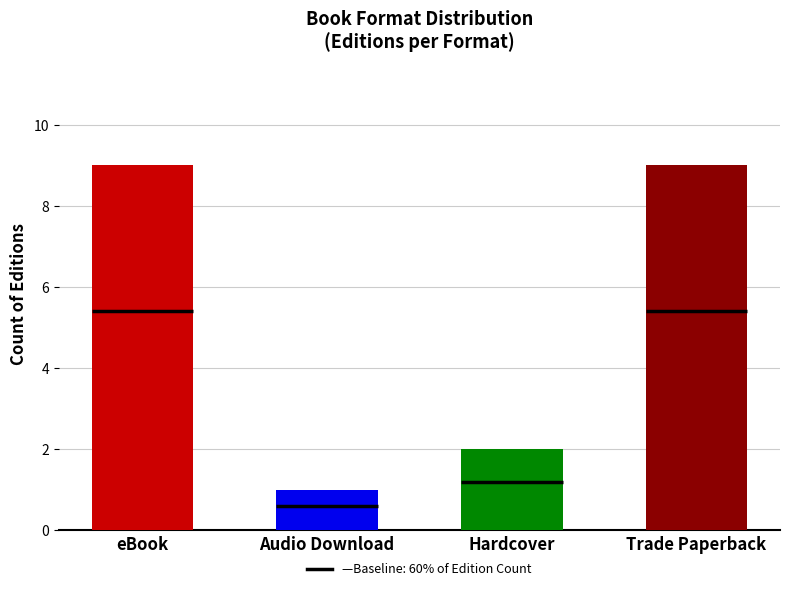

Reading left to right, list all the values displayed in this chart.

9	1	2	9